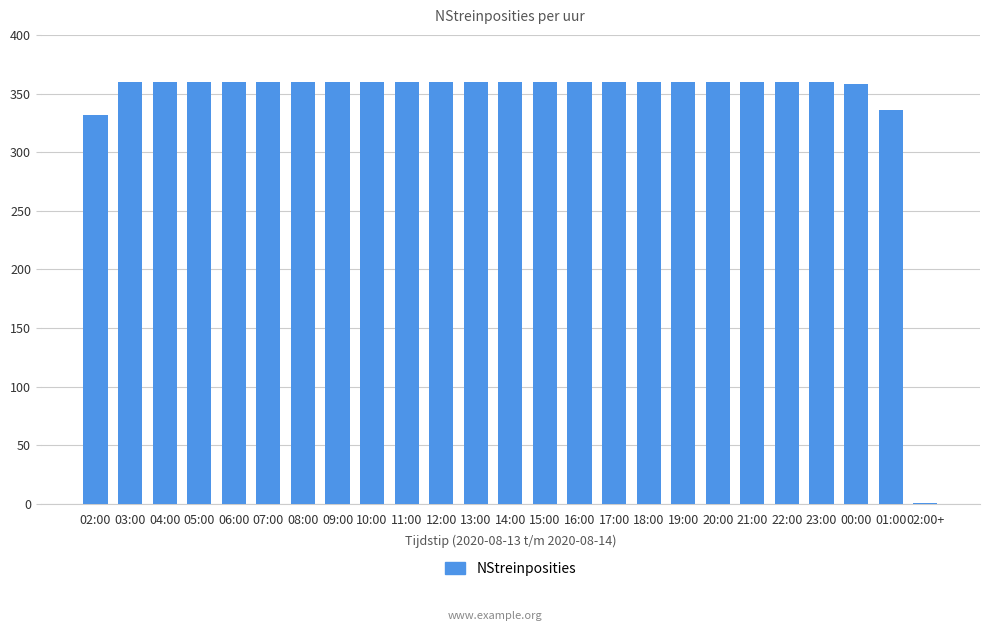

The chart shows a value of 360 at 07:00. True or false?

True